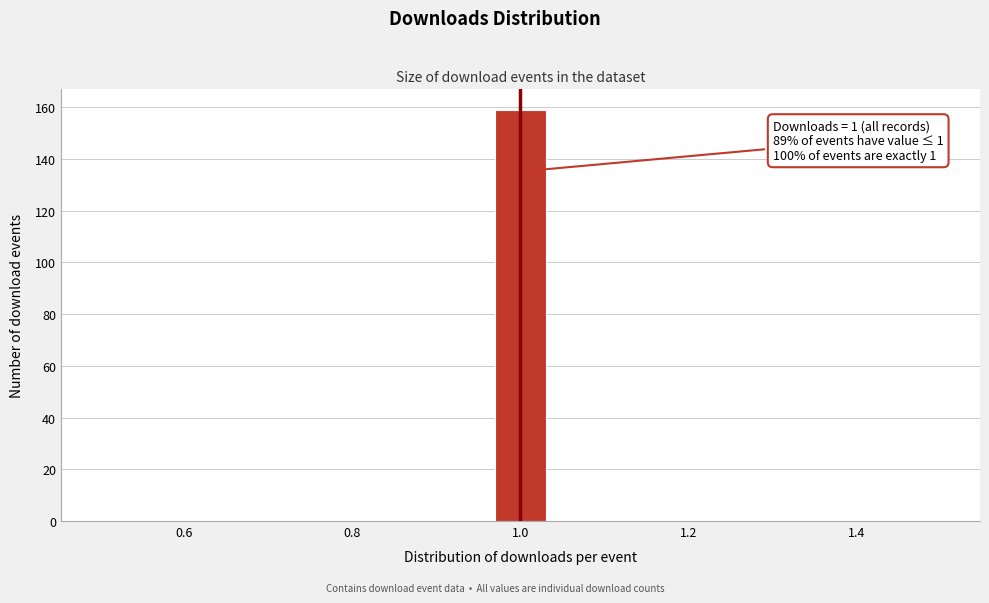

Read against the x-axis, roughly where is the centre of the tallest bar?

1.00